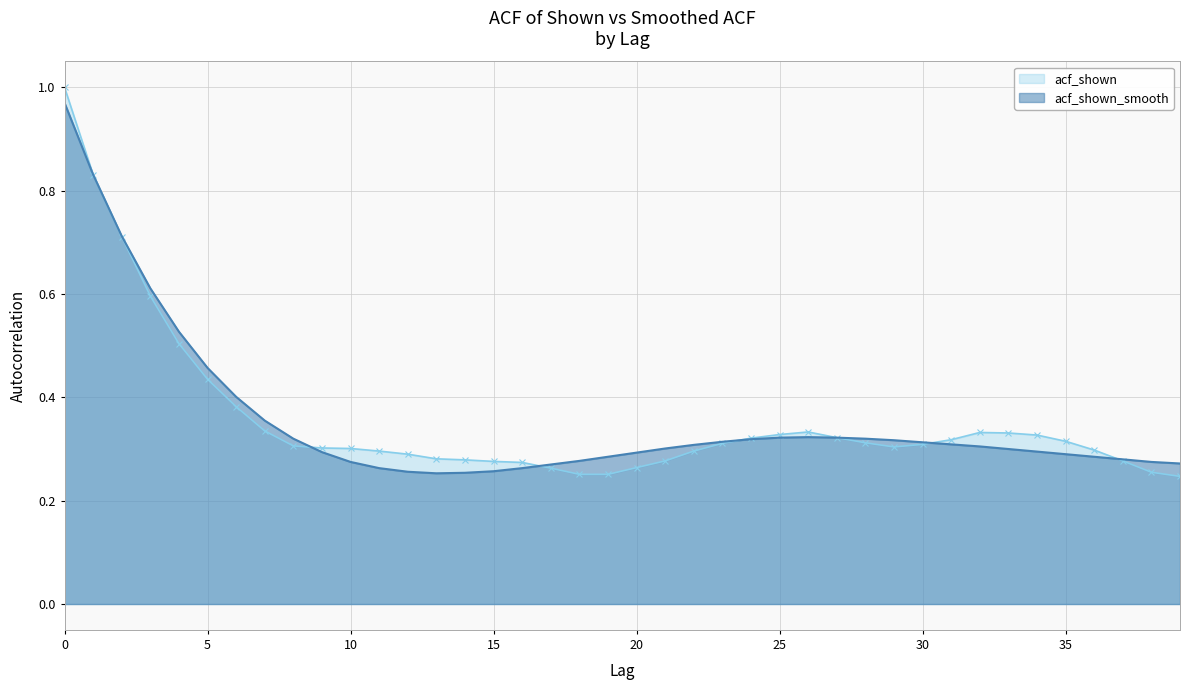

Which series has the largest range (max minus min)?

acf_shown